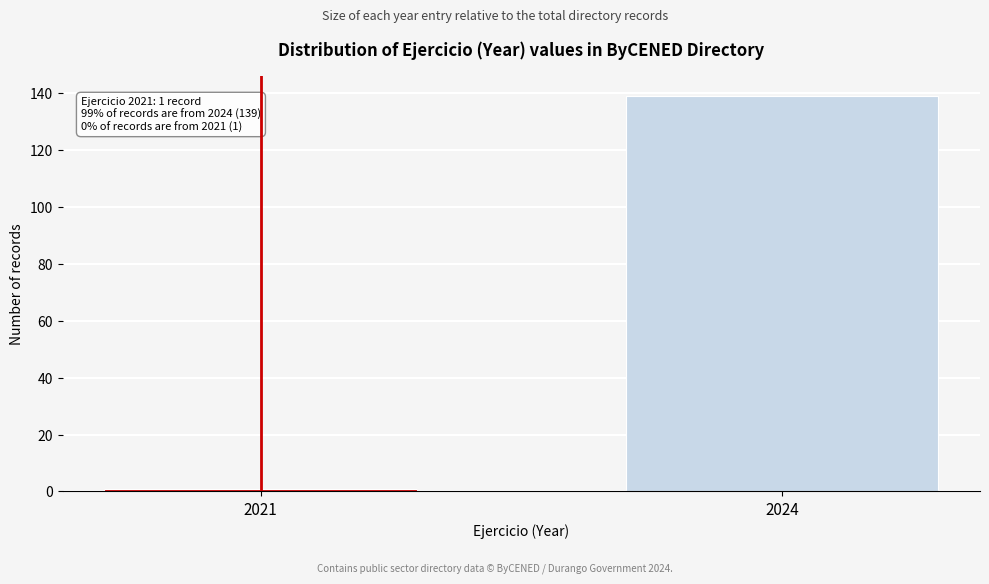

Reading left to right, transcribe all the data shown in this chart.

2021=1	2024=139